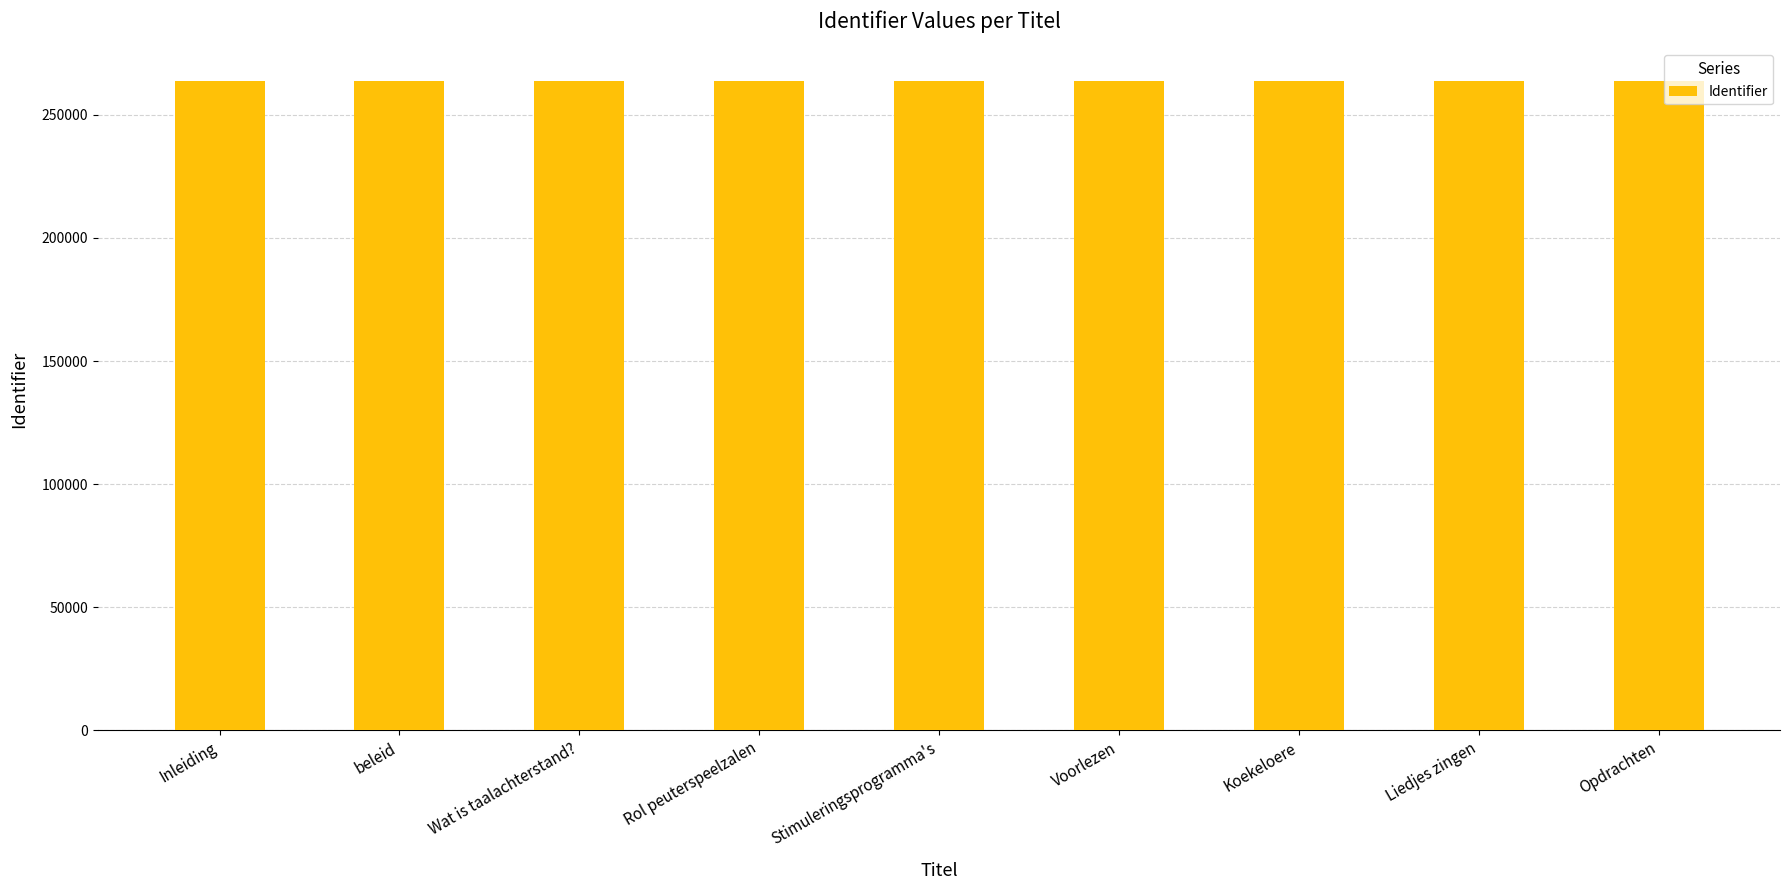

What is the ratio of the value at Rol peuterspeelzalen to the value at Voorlezen?

1.0